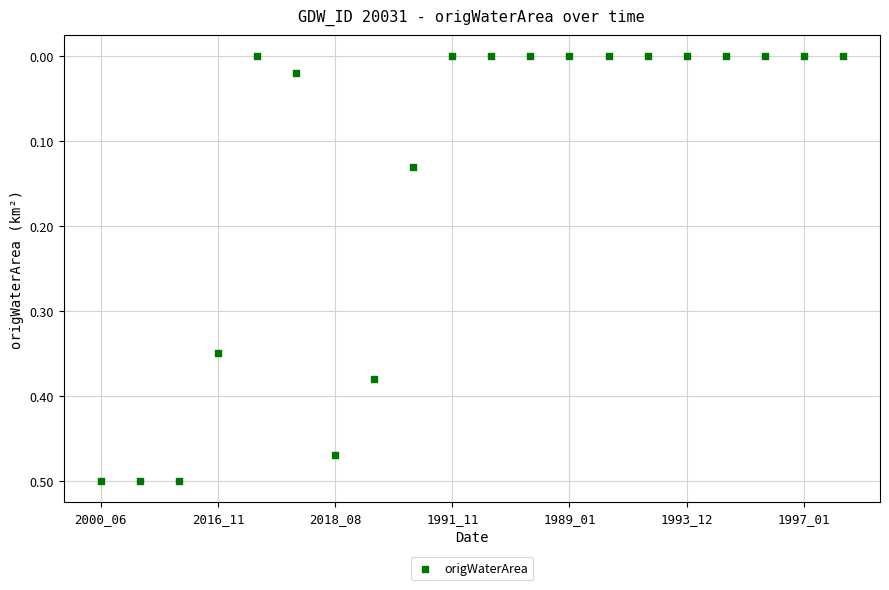

How many data points are displayed?

20